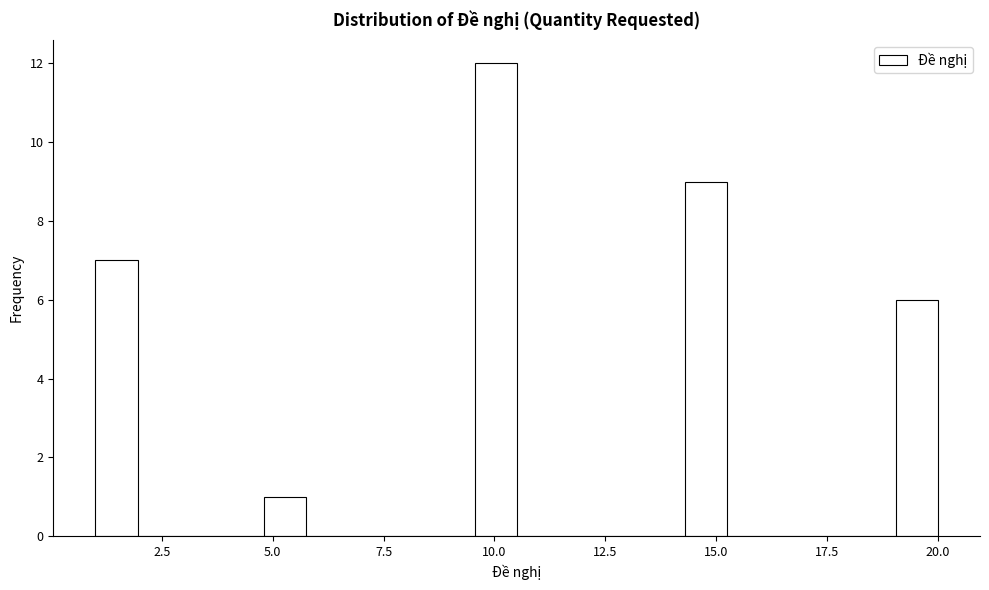

Around what value on the x-axis is the tallest bar? Give the approximate position of its centre, as read against the axis.

10.0